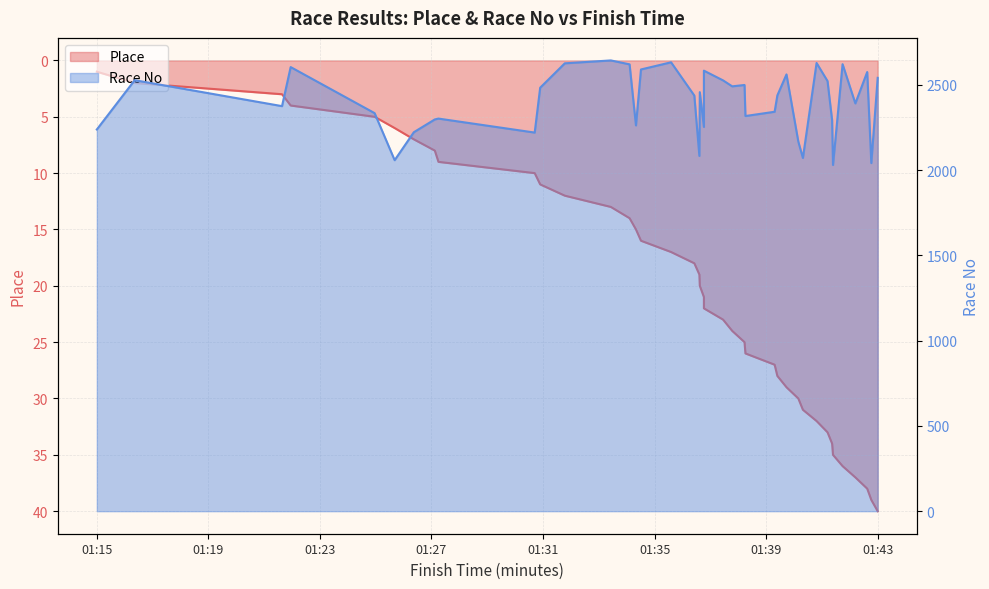

True or false: Race No and Place cross at least once.

False